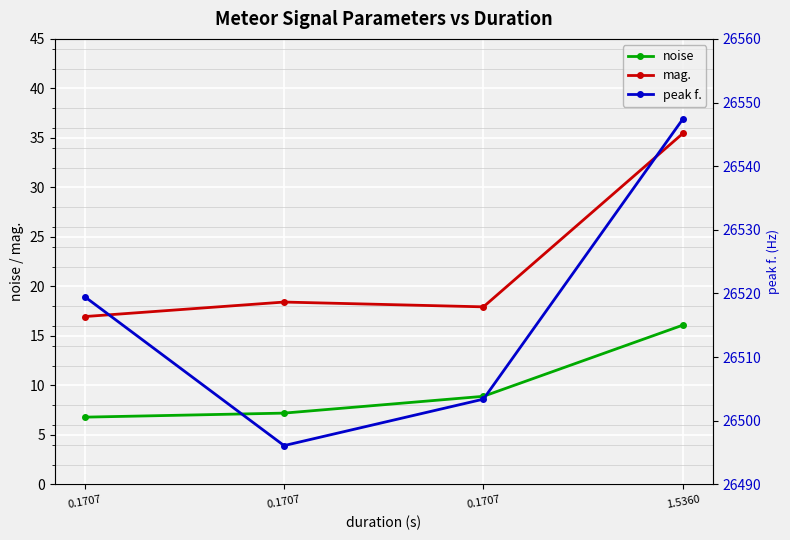

Between 0.1707 and 0.1707, which is larger?

0.1707